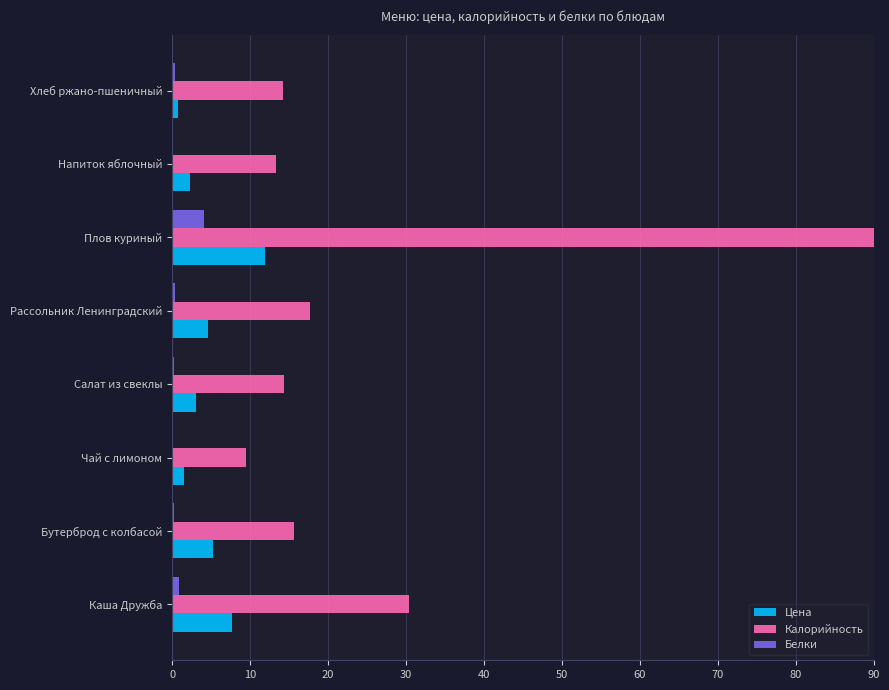

Which series has the largest total across all categories?

Калорийность